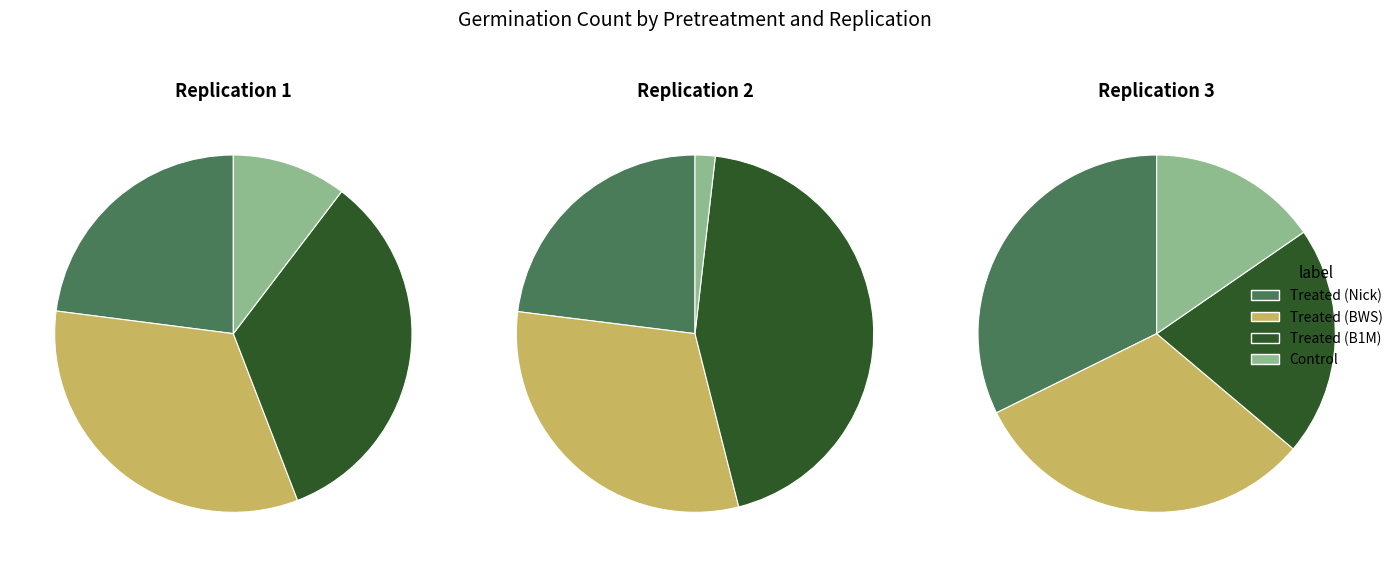

Which slice is the largest?

B1M